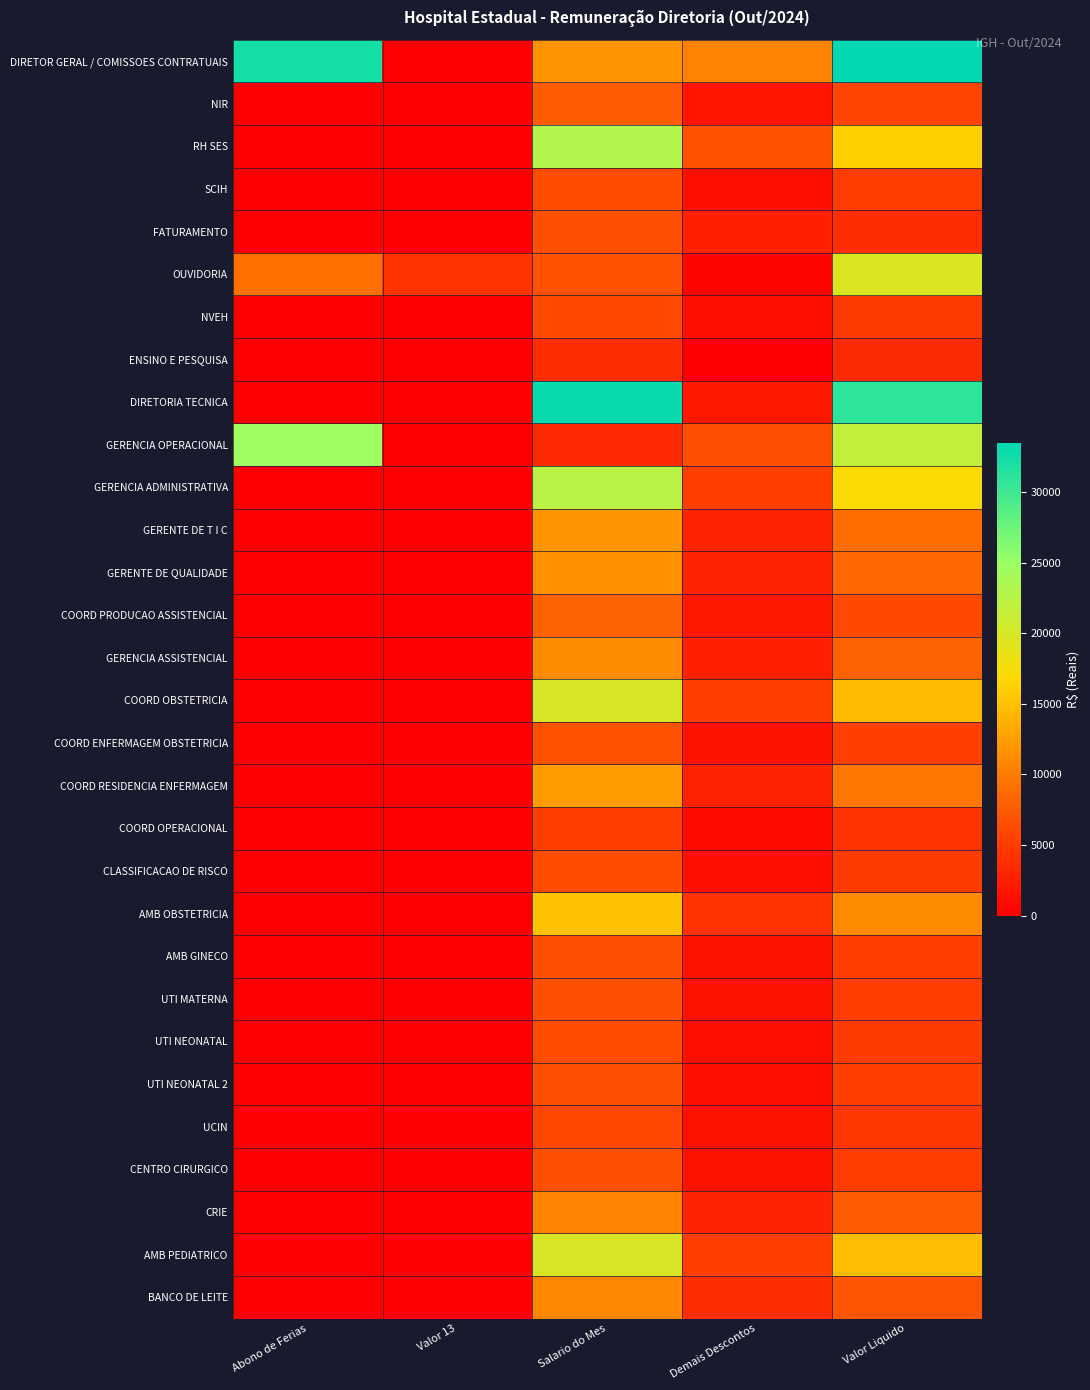

What is the difference between the highest and lowest values at Salario do Mes?

29500.0